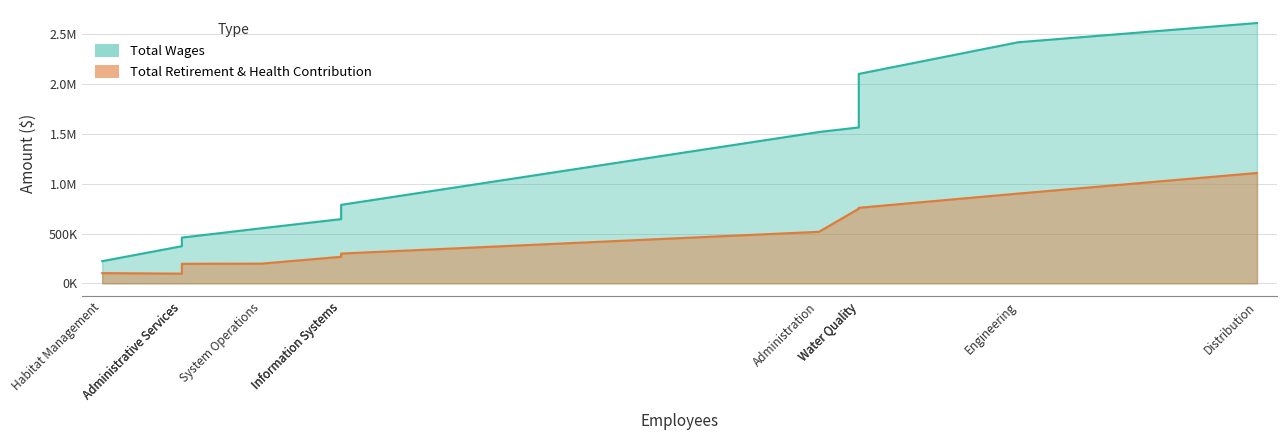

Rank the series at Information Systems from highest to lowest value.

Total Wages, Total Retirement & Health Contribution